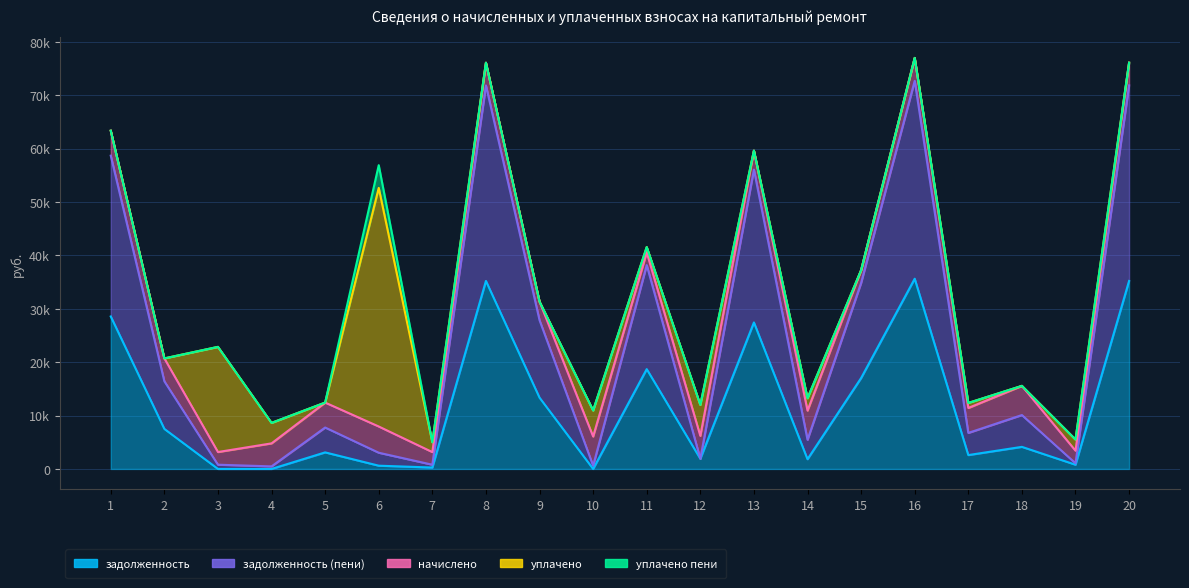

The value of уплачено пени at 1 is 2044.4. True or false?

False